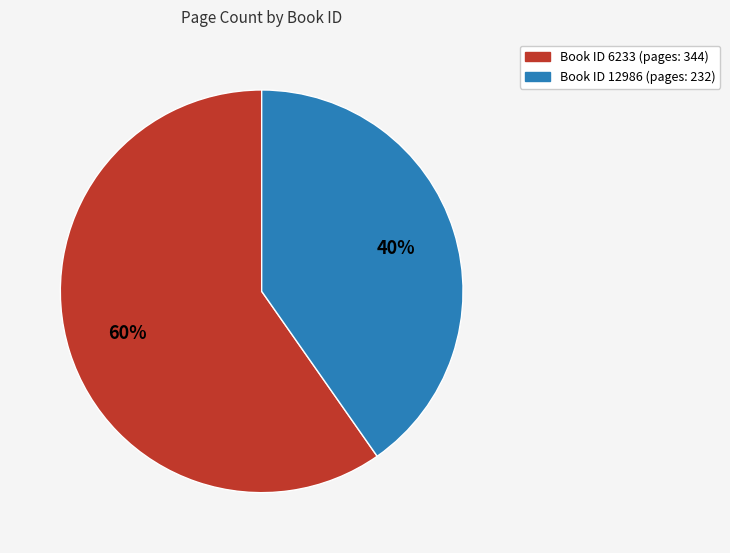

To the nearest percent, what is the average slice percentage?

50%